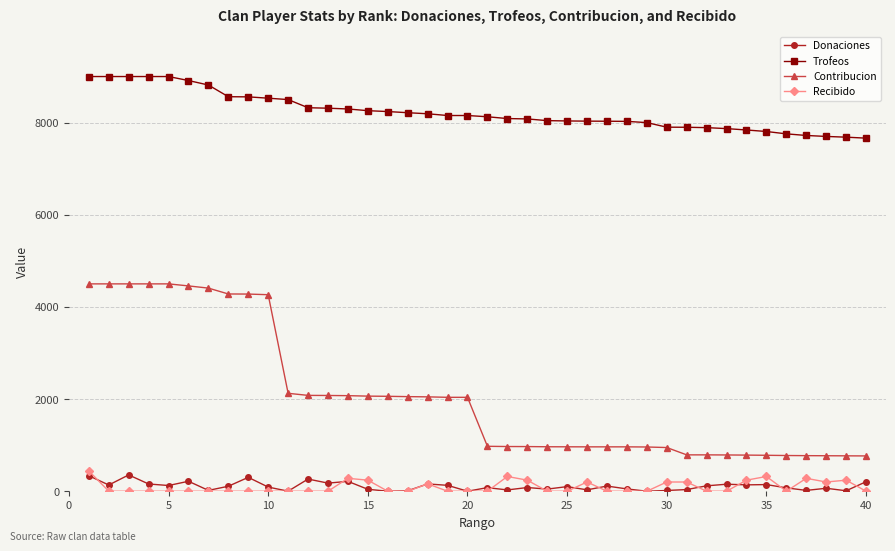

What is the difference between the maximum and minimum values in the Trofeos series?

1337